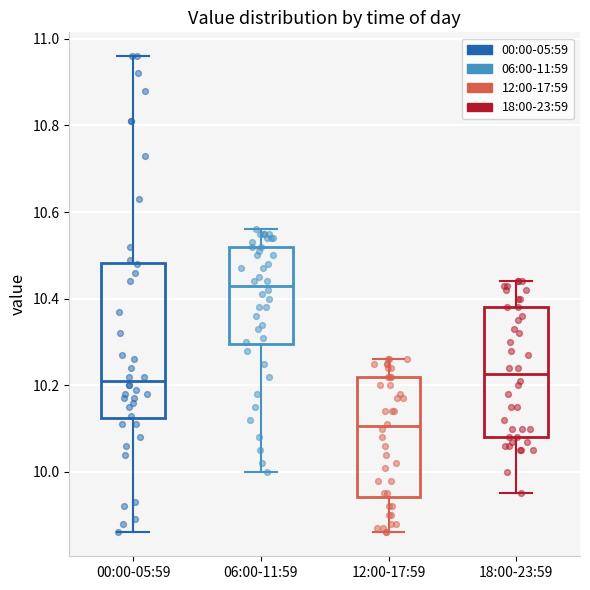

Reading left to right, transcribe this box plot: for each box, give where its median line is, the range the box spans, and where its two whiskers end, as read against the y-axis. The values are not printed on the chart, so give them approximately, as read against the axis.

00:00-05:59: median 10.22, box 10.12 to 10.48, whiskers 9.86 to 10.96
06:00-11:59: median 10.44, box 10.30 to 10.52, whiskers 10.00 to 10.56
12:00-17:59: median 10.10, box 9.94 to 10.22, whiskers 9.86 to 10.26
18:00-23:59: median 10.22, box 10.08 to 10.38, whiskers 9.96 to 10.44